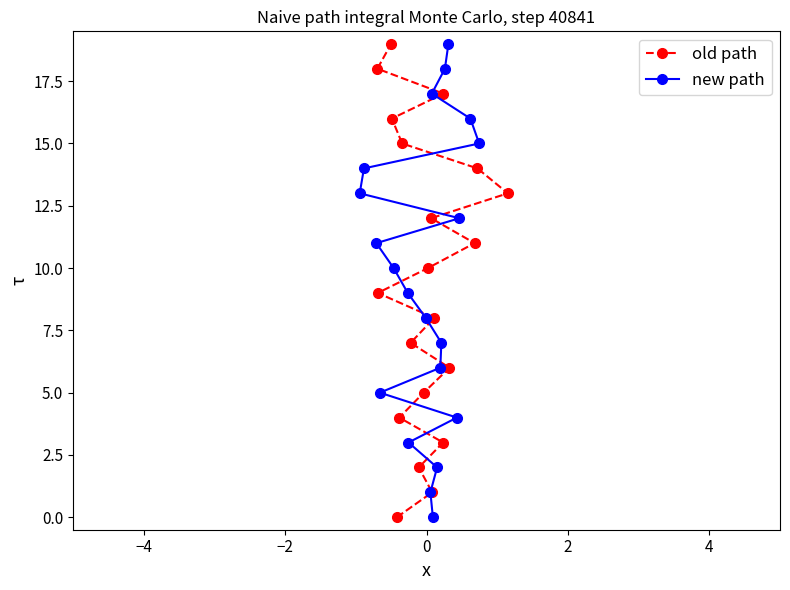

True or false: new path has more than 1 points higher than both neighbors.

False